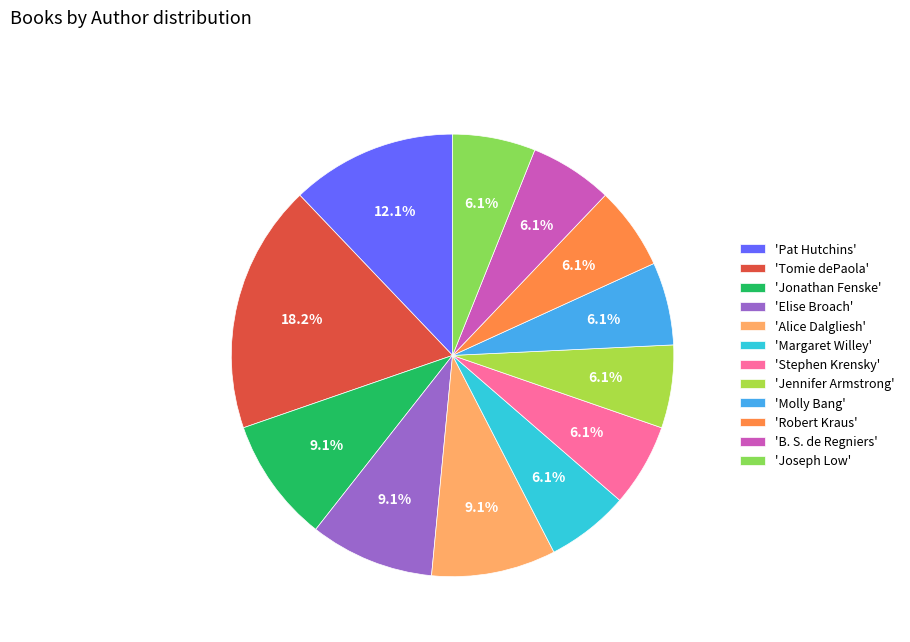

How many segments does this pie chart have?

12